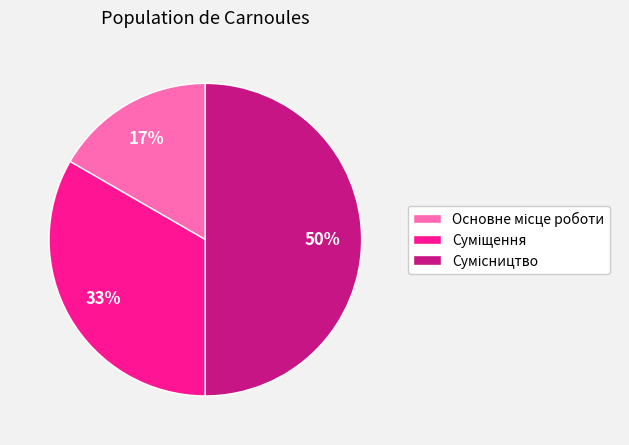

To the nearest percent, what is the difference between the largest and smallest slice percentages?

33%